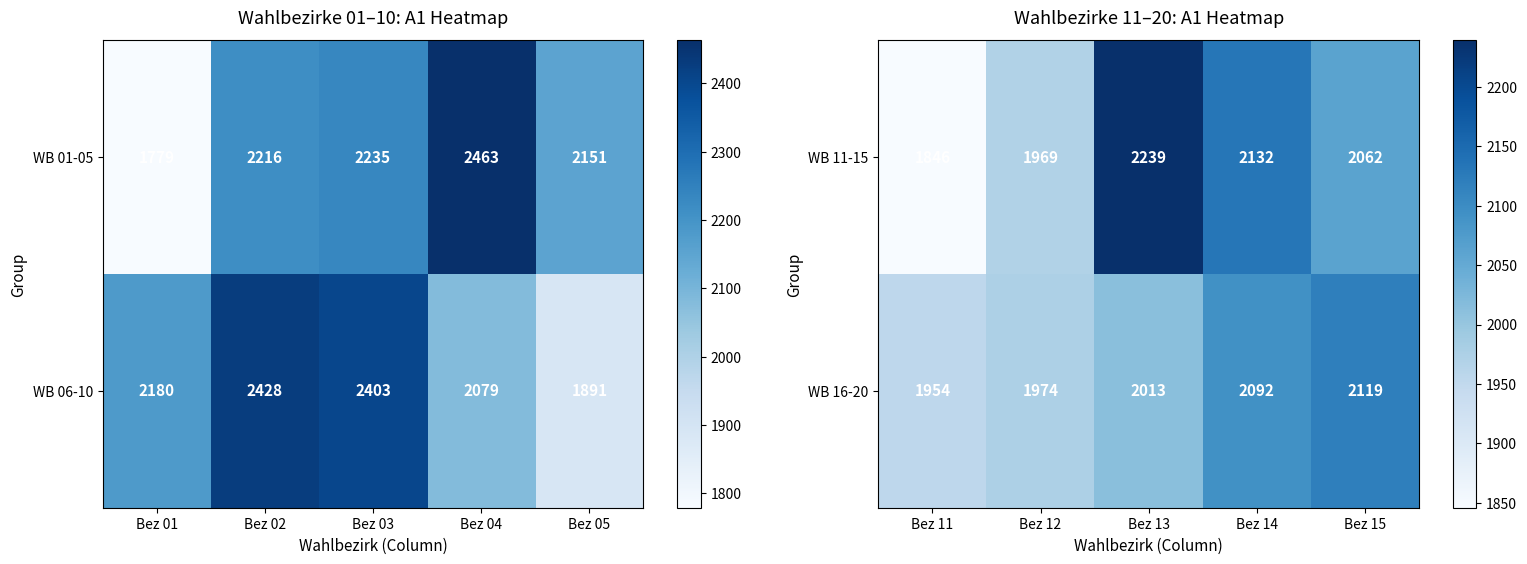

Where is WB 11-15 nearest to the value 2042?

Bez 15